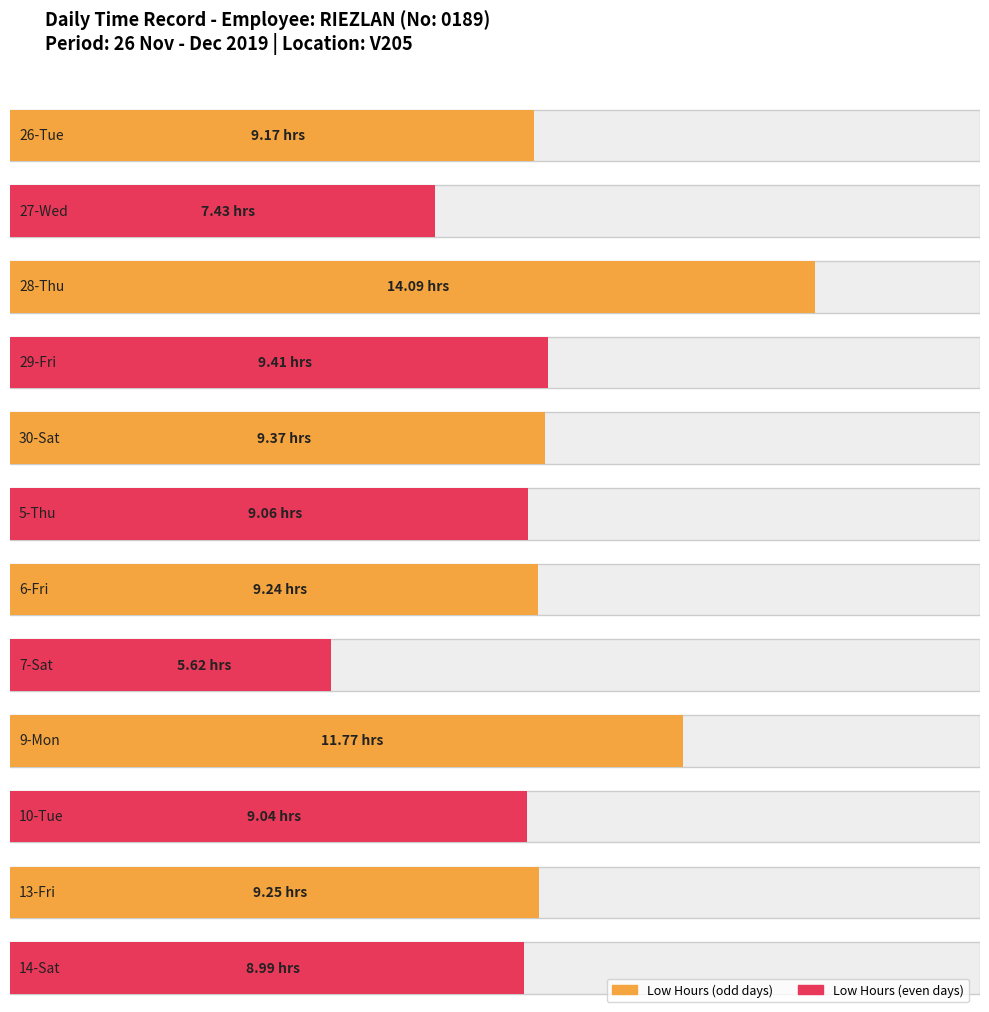

At how many categories does at least one series exceed 2?

12